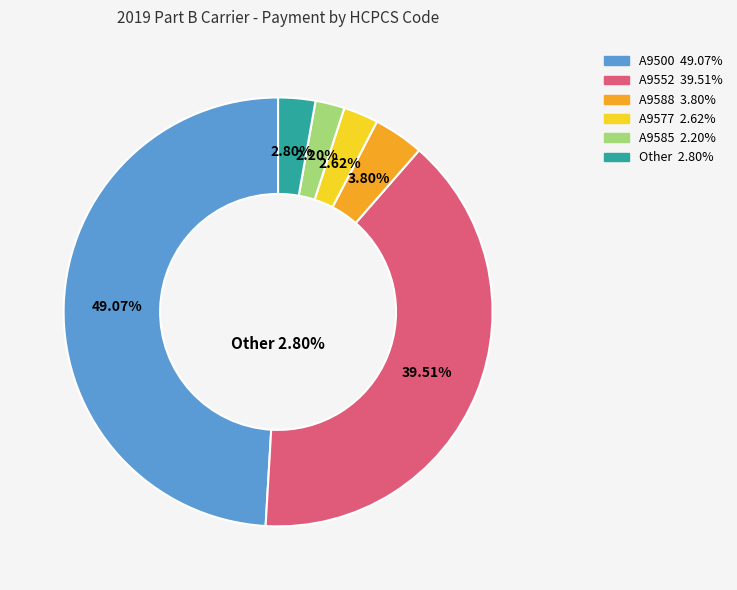

Is A9588 the majority of the pie?

No